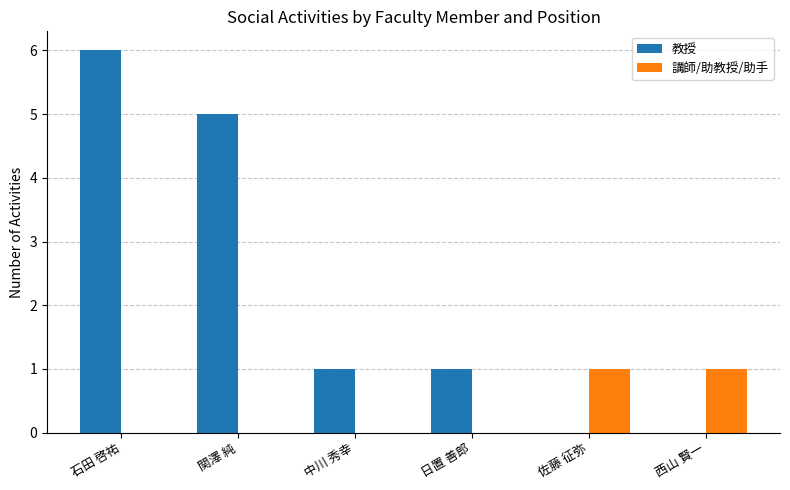

How many groups of bars are there?

6